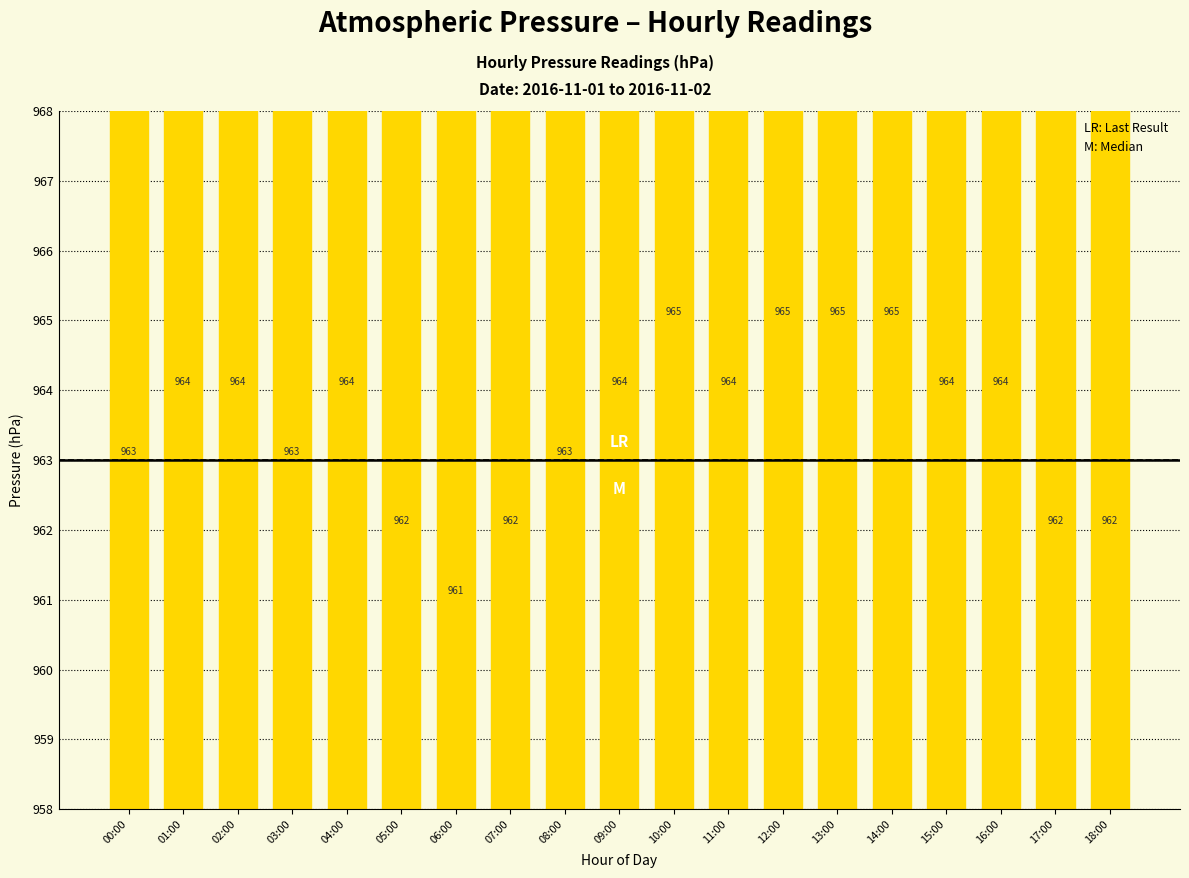

What is the change in value from 10:00 to 17:00?

-3